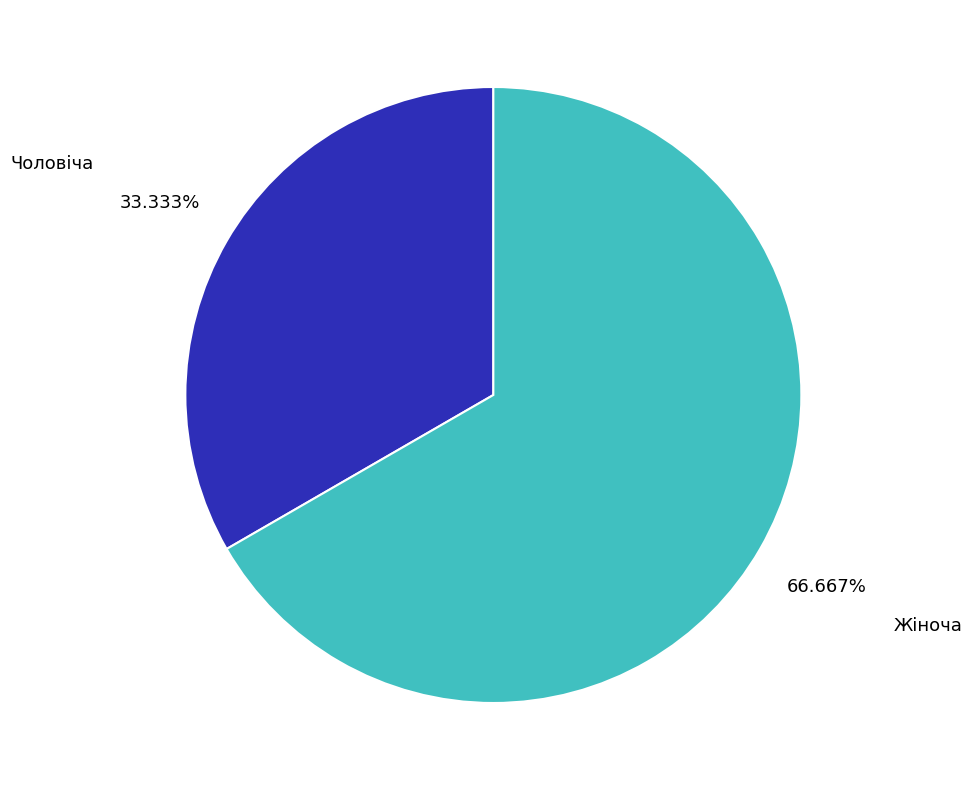

Which category has the biggest portion of the pie?

Жіноча